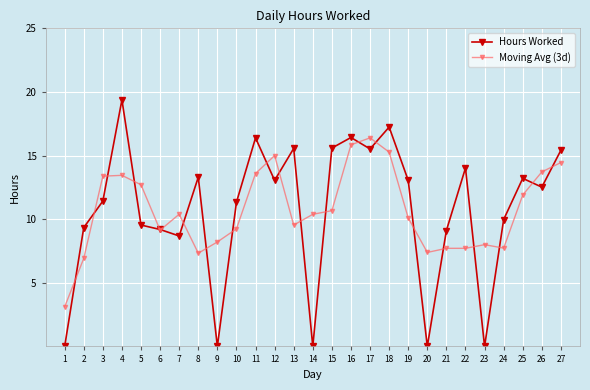

What is the difference between the maximum and minimum values in the Moving Avg (3d) series?

13.3